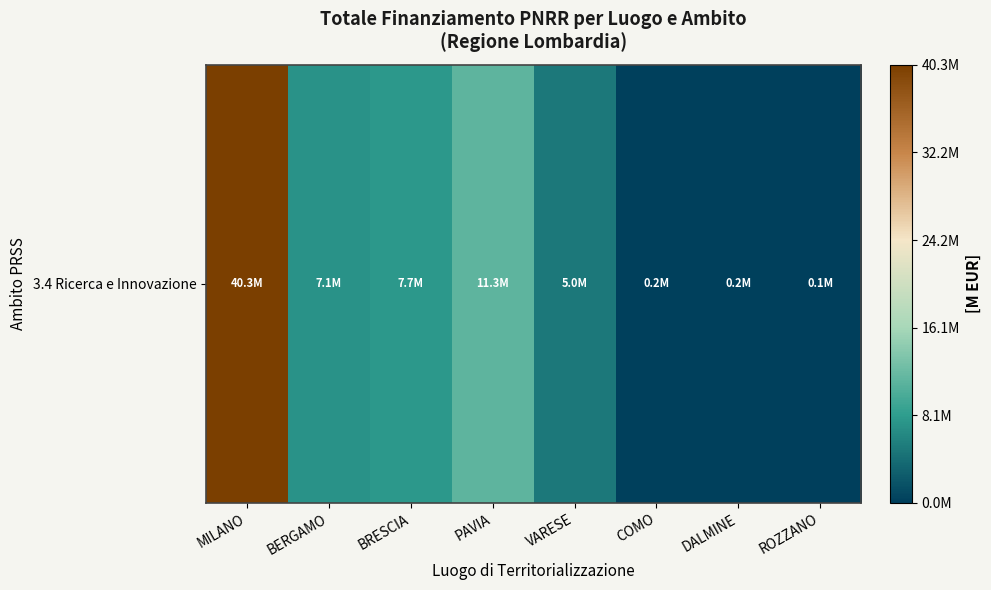

Between BRESCIA and COMO, which is larger?

BRESCIA